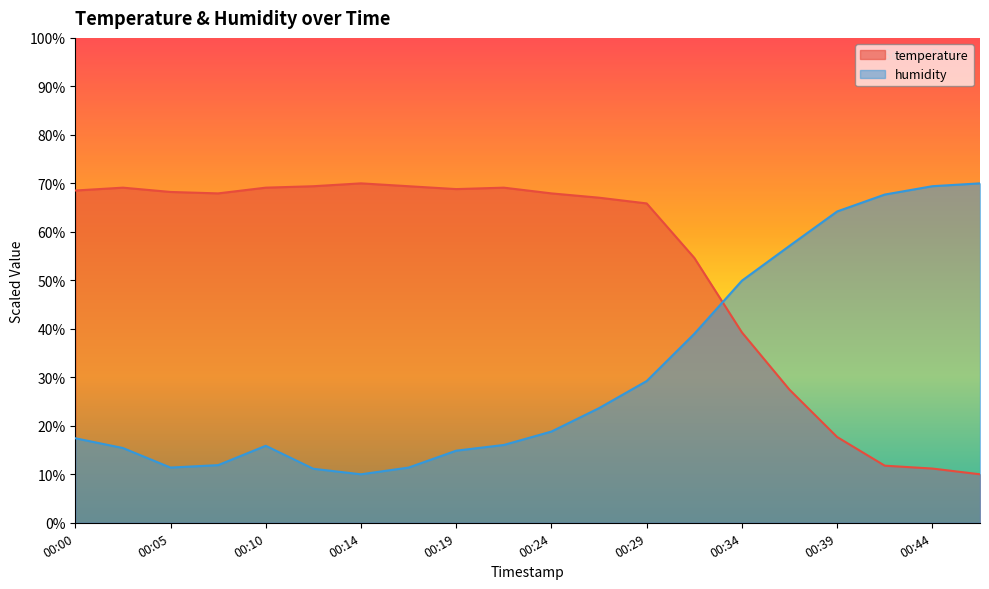

How many values in the humidity series exceed 18?

10